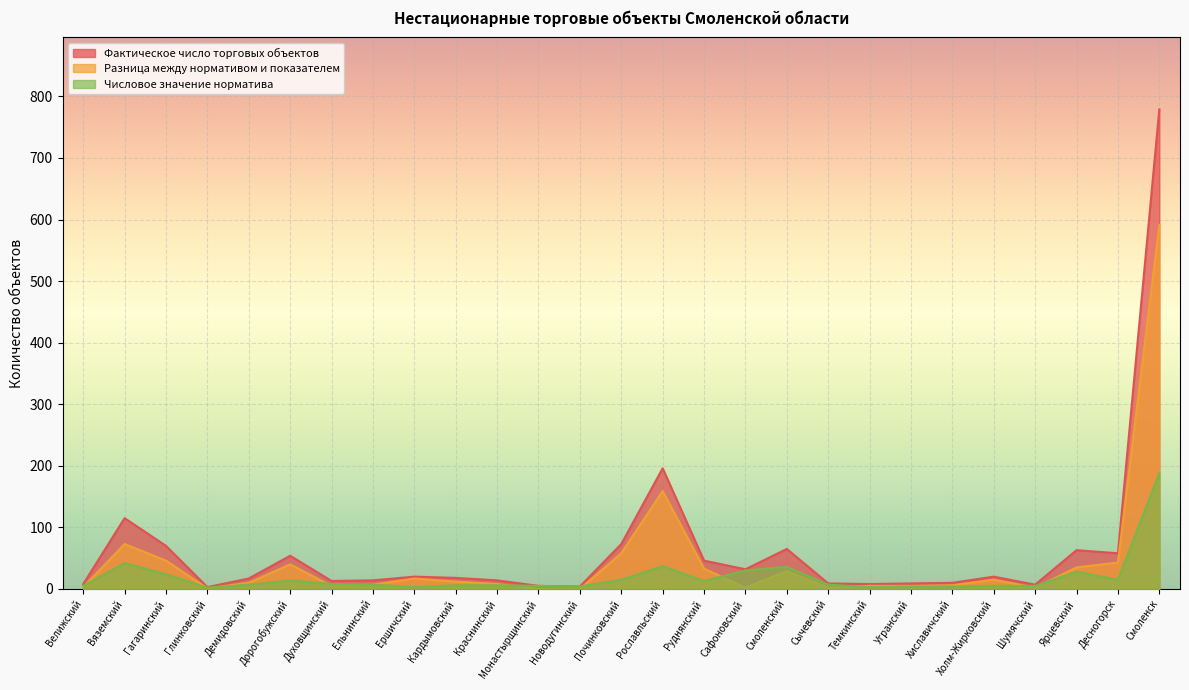

How many interior local peaks does the Разница между нормативом и показателем series have?

6